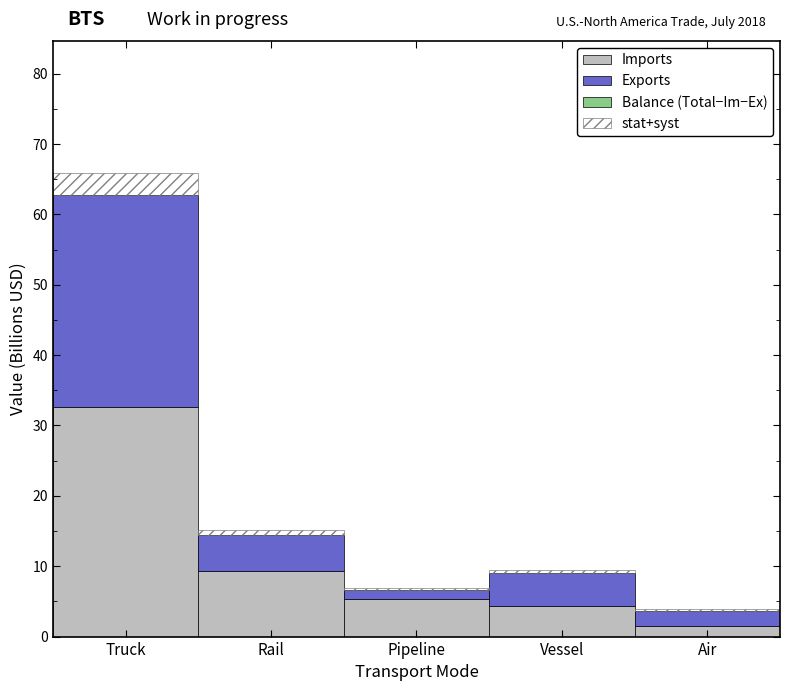

Reading right to left, what are the values for Imports?

Air=1.5	Vessel=4.4	Pipeline=5.4	Rail=9.4	Truck=32.7